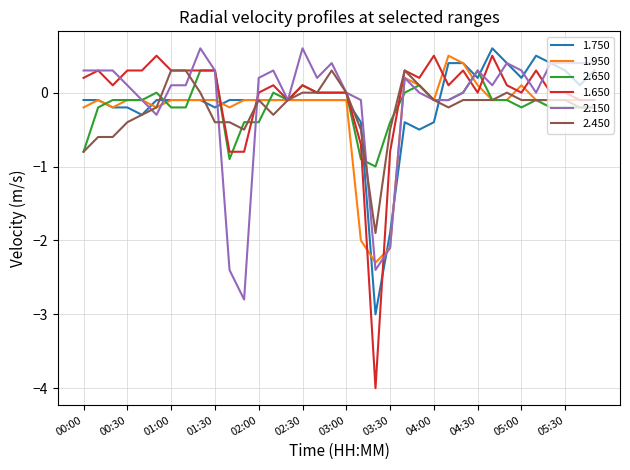

True or false: 2.650 and 1.950 cross at least once.

True